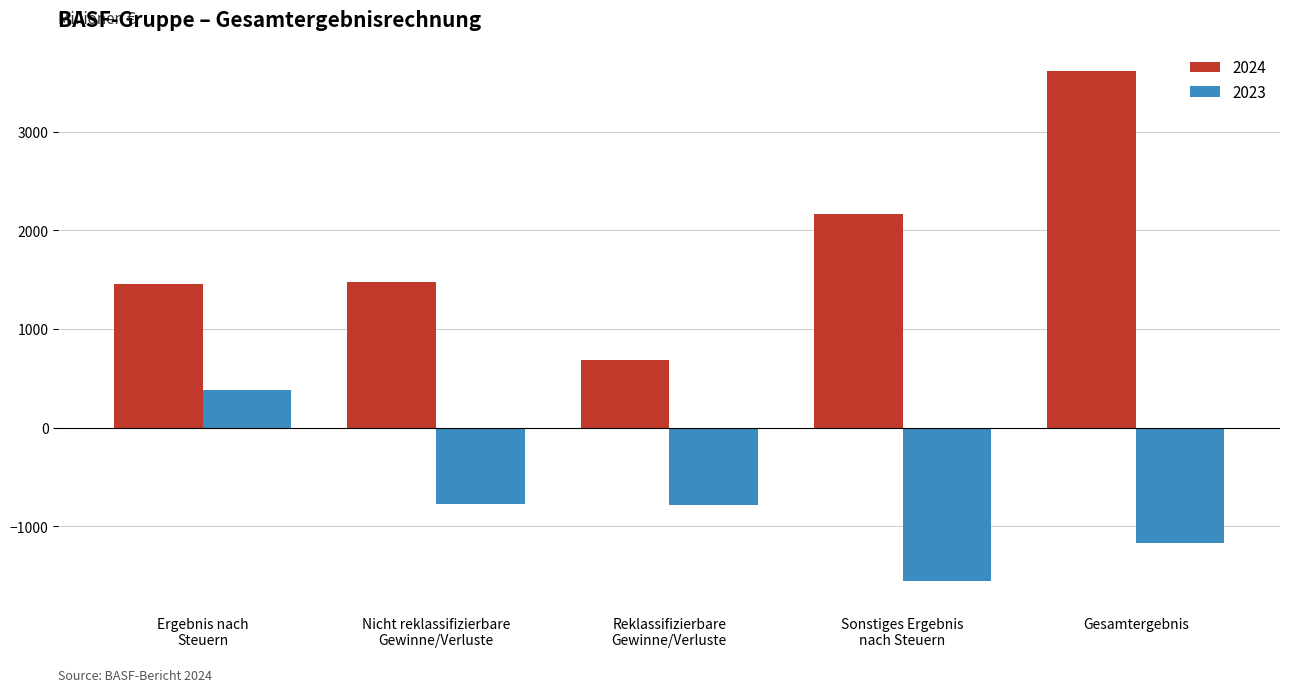

List the series in order of their overall mean, lowest first.

2023, 2024